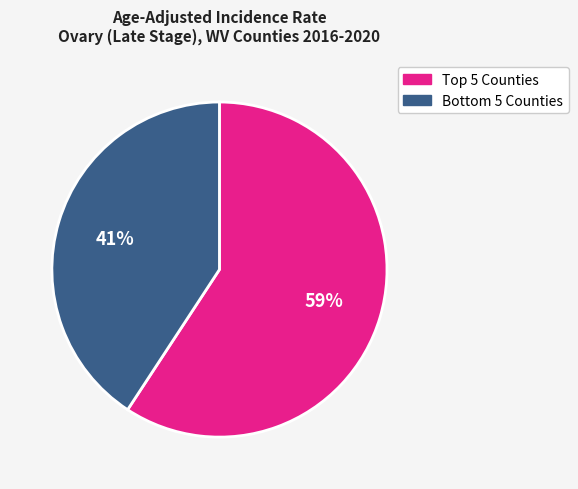

Is there a majority slice in this chart?

Yes